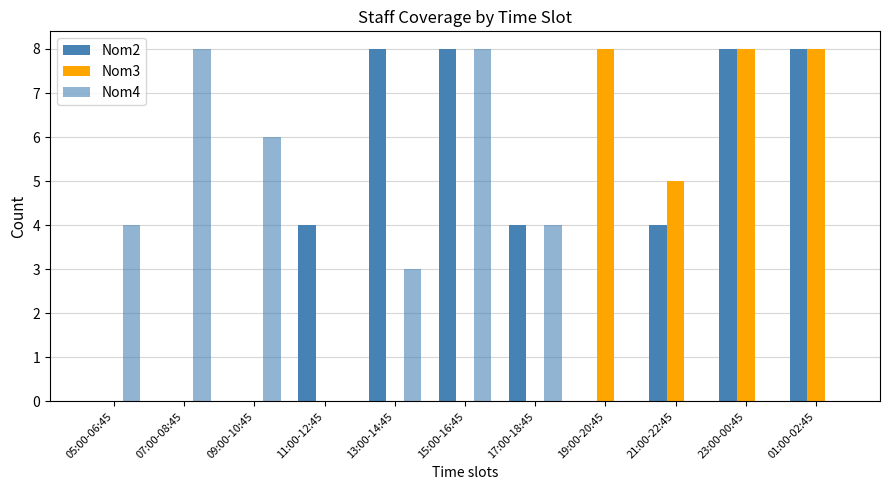

What is the average value of the Nom2 series?

4